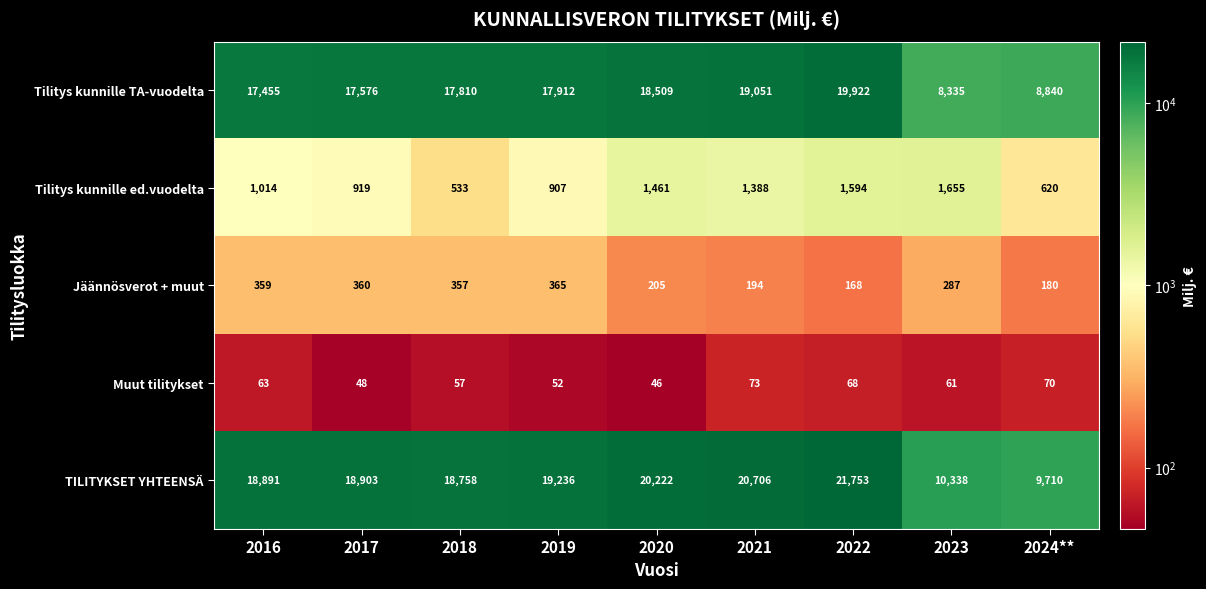

What is the maximum value shown in the chart?

21753